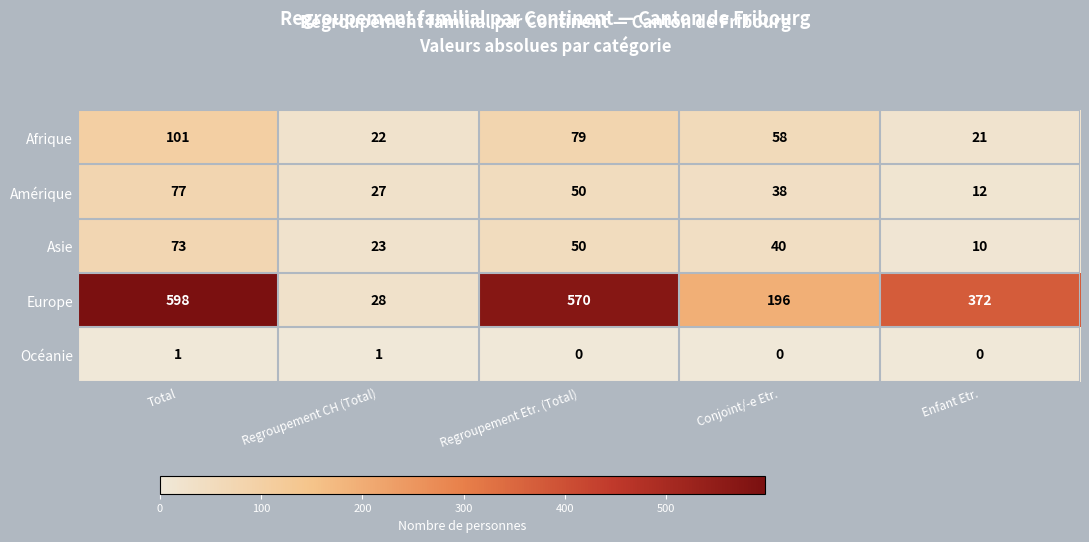

What is the difference between the Asie values at Regroupement Etr. (Total) and Enfant Etr.?

40